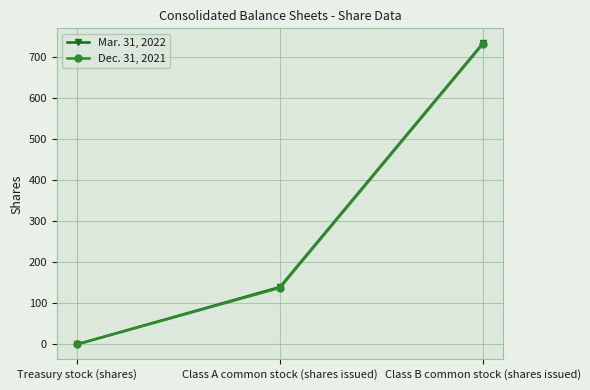

Reading left to right, transcribe all the data shown in this chart.

Mar. 31, 2022: 0.3	140.0	734.0
Dec. 31, 2021: 0.3	138.0	732.0